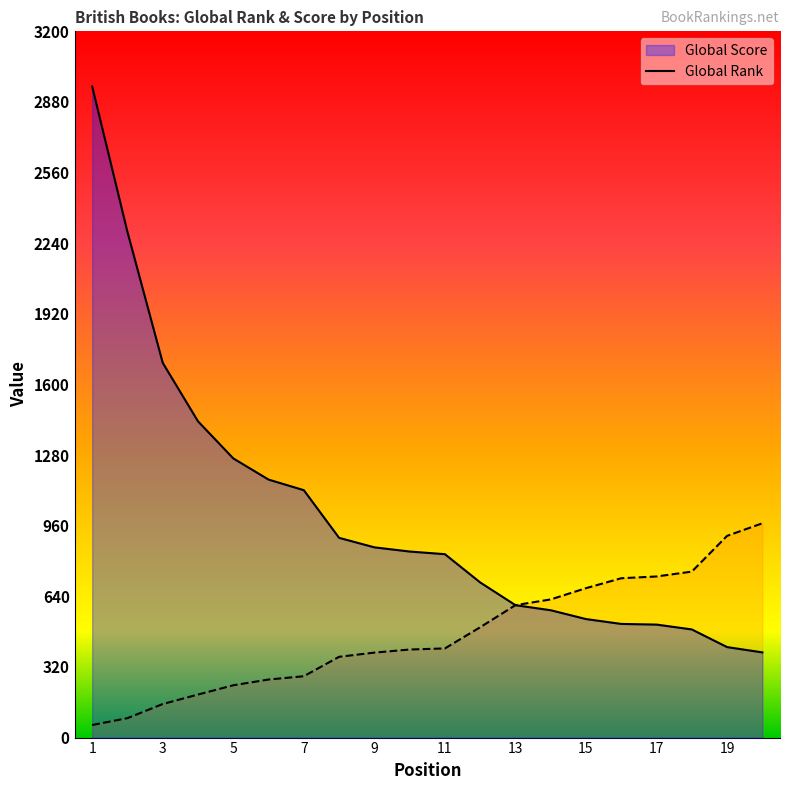

True or false: Global Score and Global Rank cross at least once.

False